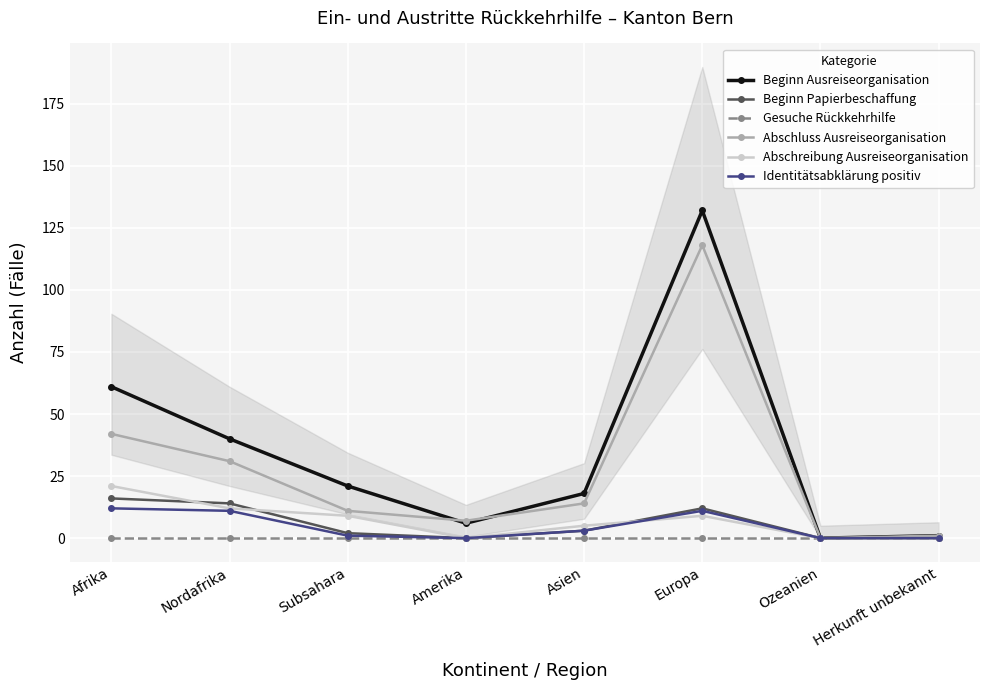

What is the maximum value for Beginn Ausreiseorganisation?

132